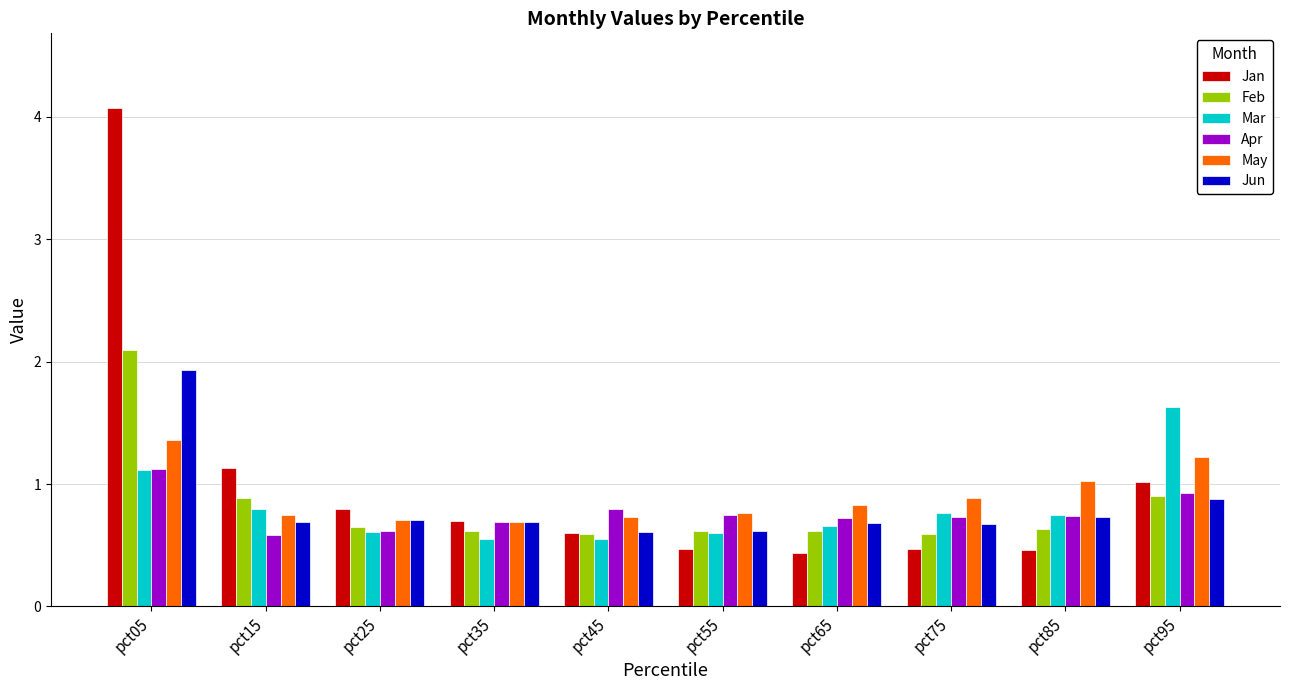

At which category is the sum across all series the highest?

pct05